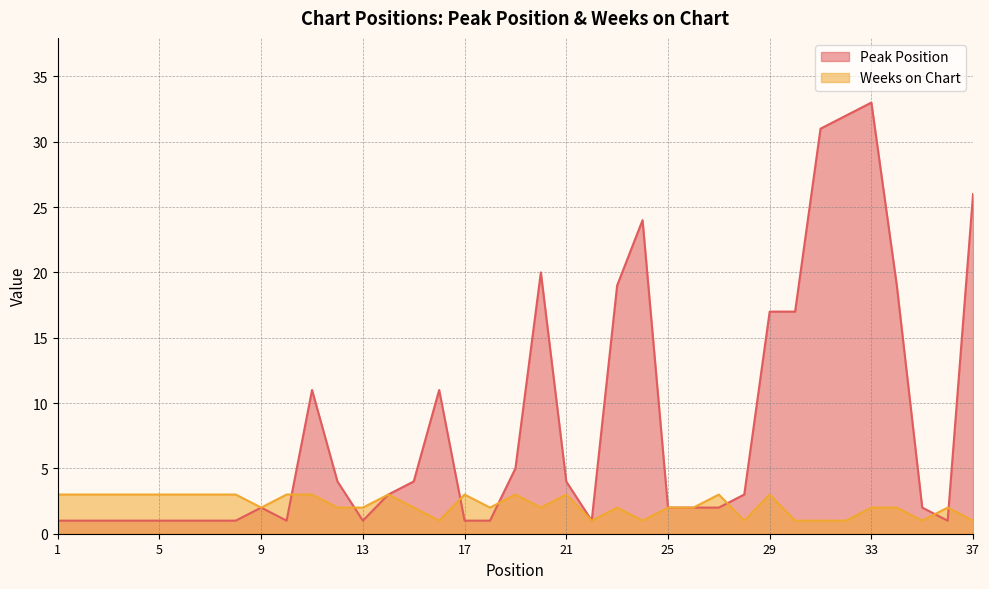

True or false: Weeks on Chart and Peak Position cross at least once.

True